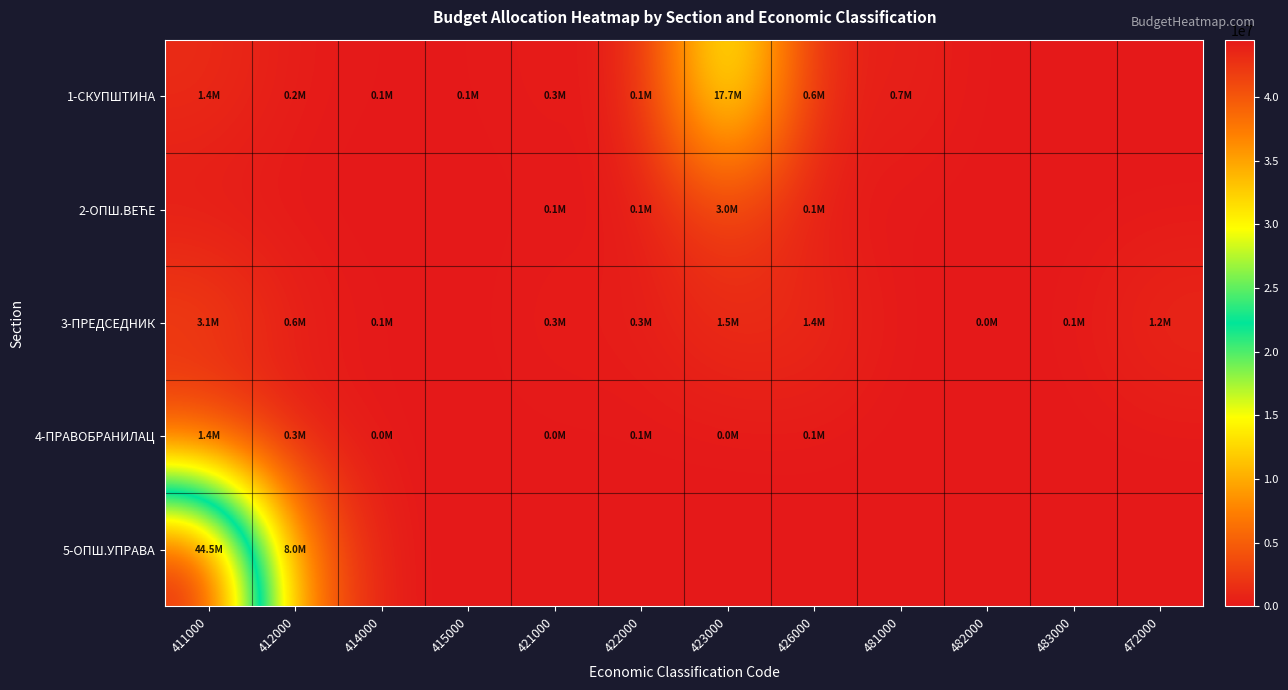

Count the number of categories in the chart.

12